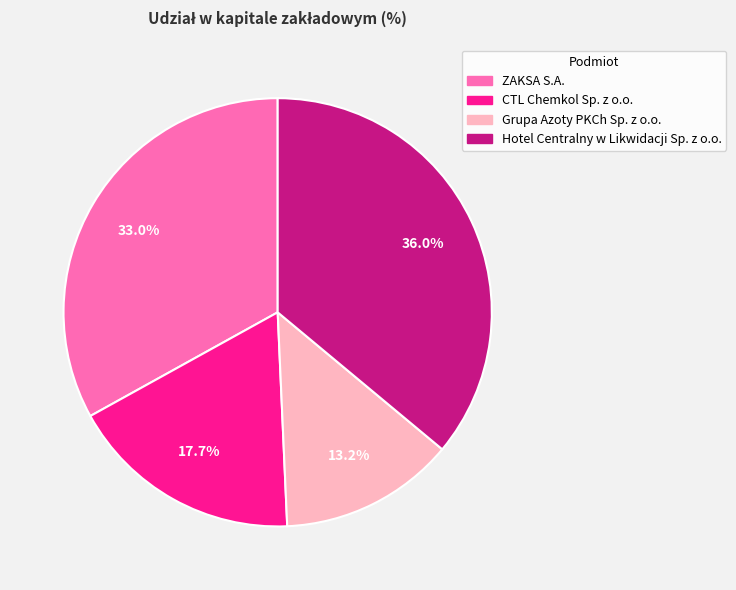

Rank the categories by value from highest to lowest.

Hotel Centralny w Likwidacji Sp. z o.o., ZAKSA S.A., CTL Chemkol Sp. z o.o., Grupa Azoty PKCh Sp. z o.o.